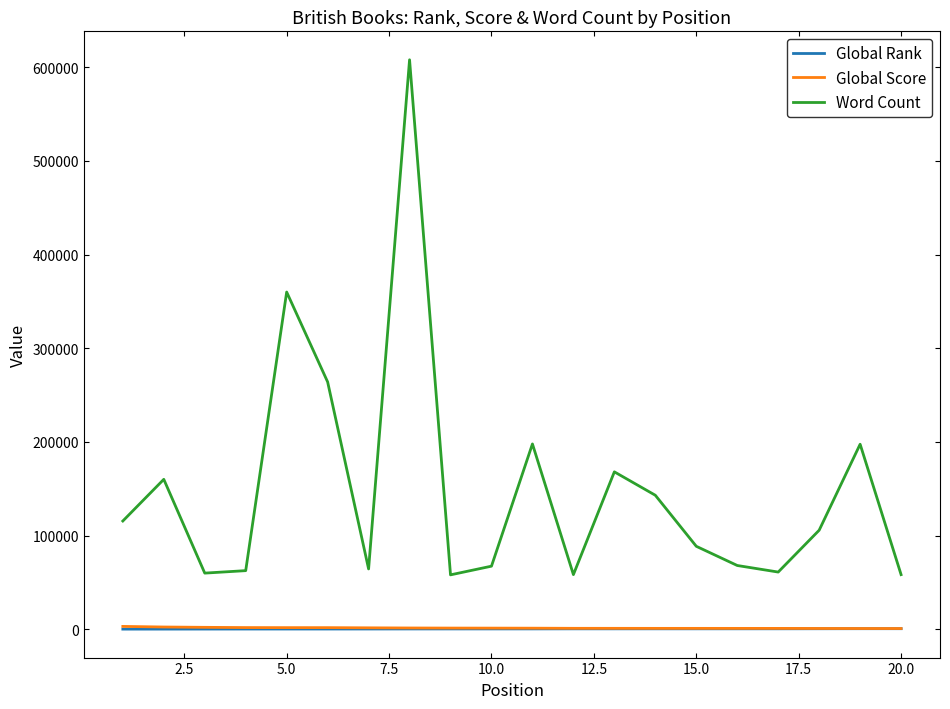

What is the maximum value shown in the chart?

608000